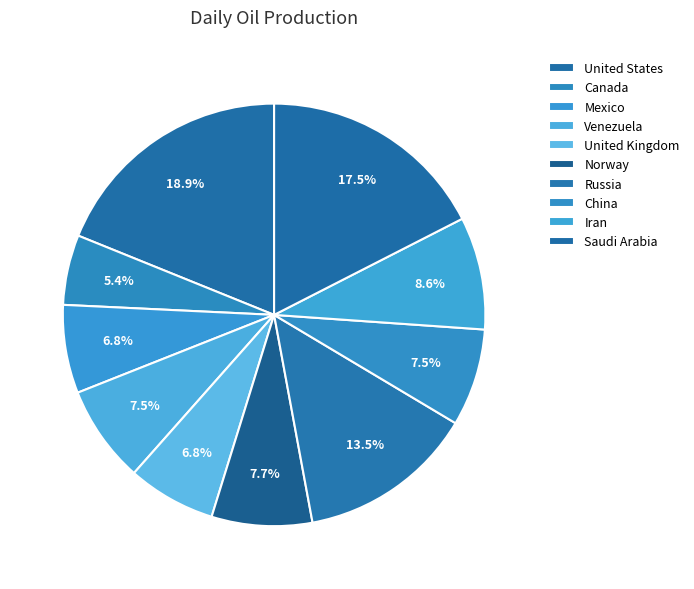

What is the change in value from Mexico to Norway?

+0.4